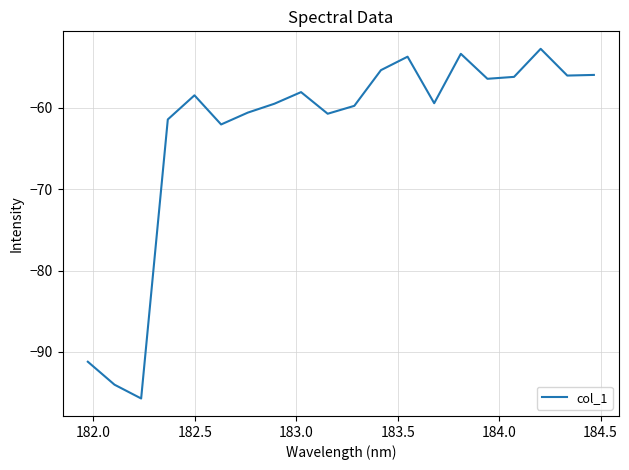

How many lines are shown in the chart?

1